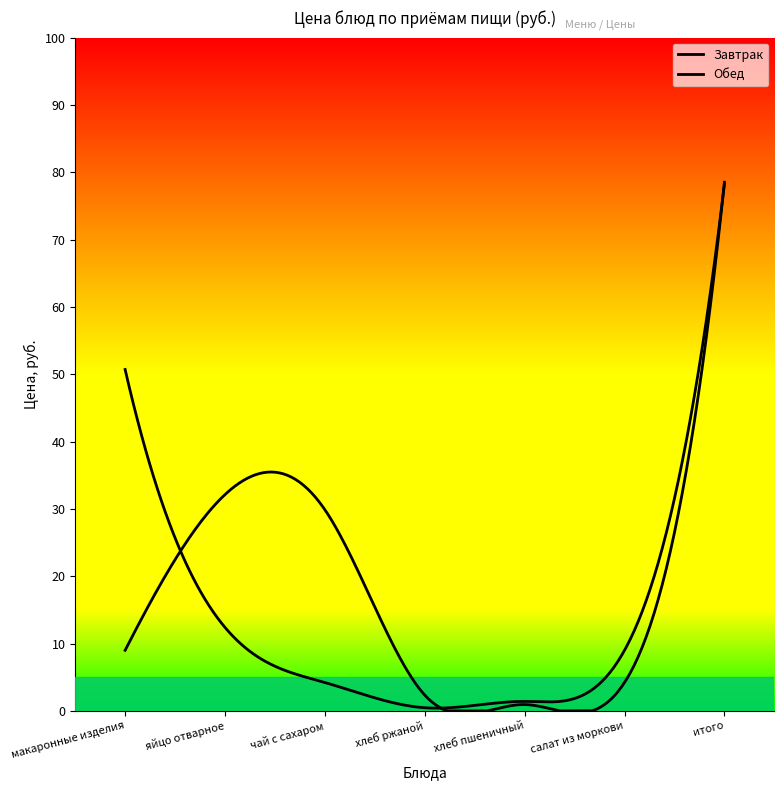

How many lines are shown in the chart?

2